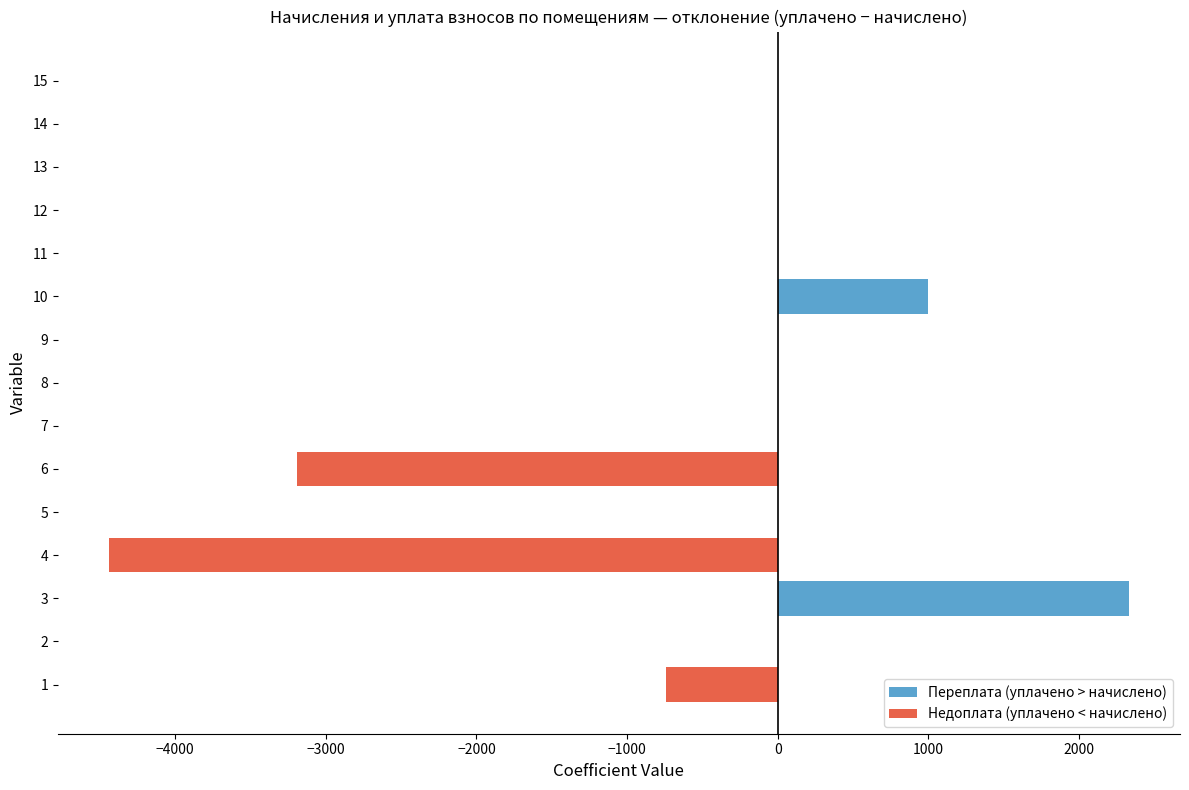

Is it true that the value at 9 is 2327.1?

False